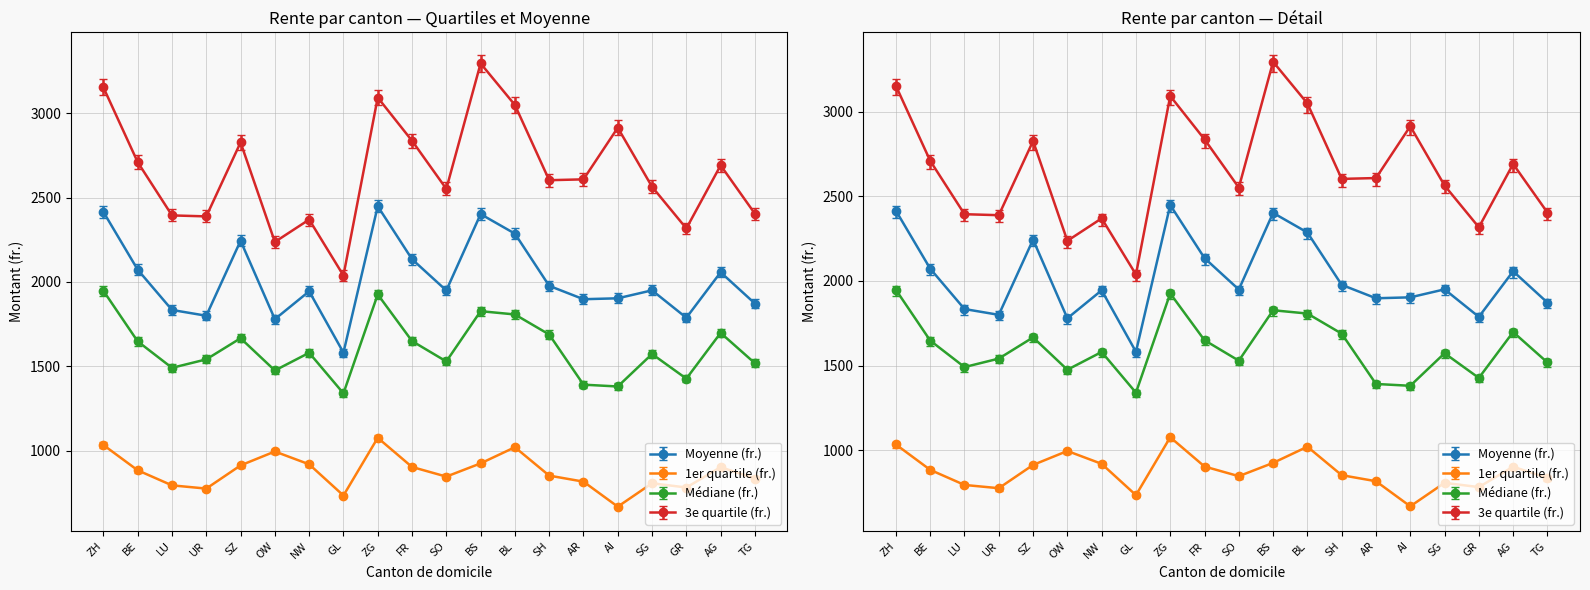

How many interior local peaks does the 3e quartile (fr.) series have?

6